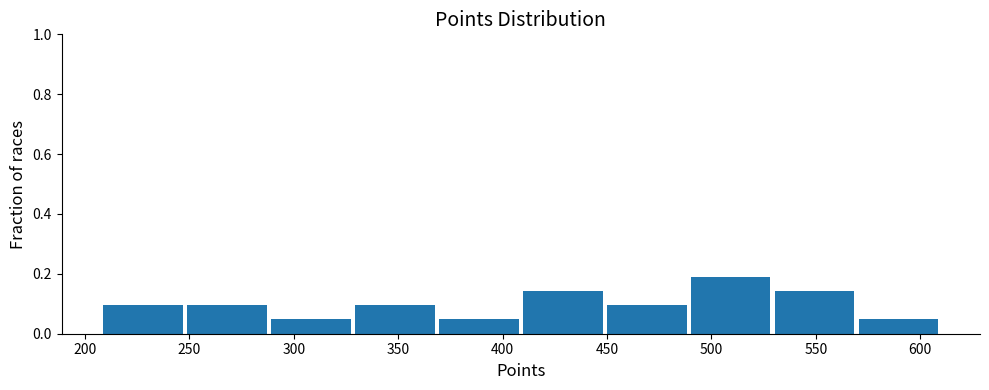

Reading left to right, transcribe this chart: for each bar, give the range it covers on the x-axis and its height. Neither the bar edges nor the heights are printed on the chart, so give them approximately, as read against the axes.

210 to 250: 0.10
250 to 290: 0.10
290 to 330: 0.04
330 to 370: 0.10
370 to 410: 0.04
410 to 450: 0.14
450 to 490: 0.10
490 to 530: 0.20
530 to 570: 0.14
570 to 610: 0.04